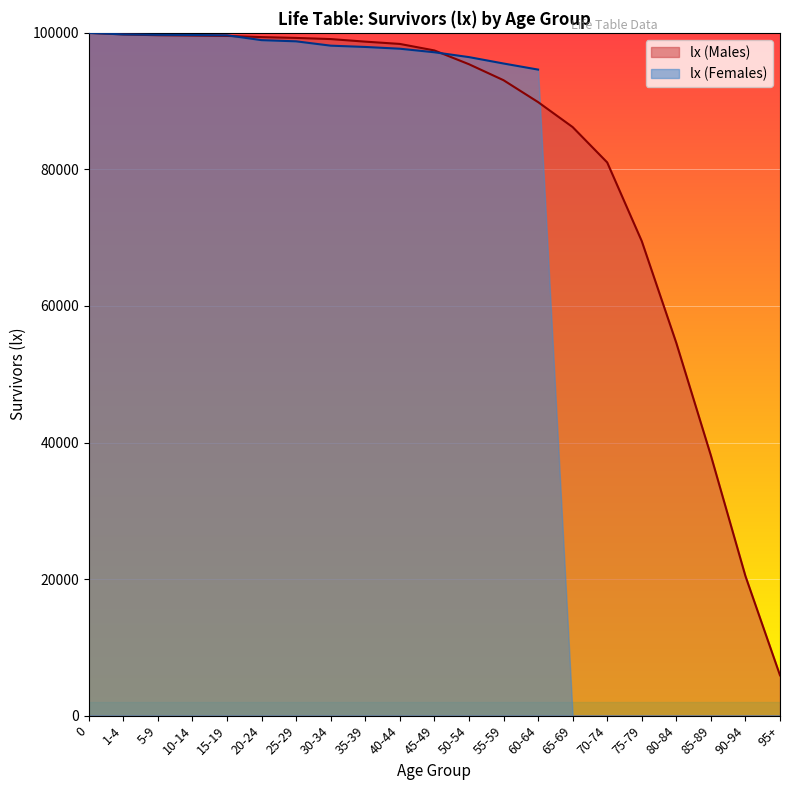

True or false: the data shows 89858 at 60-64.

True